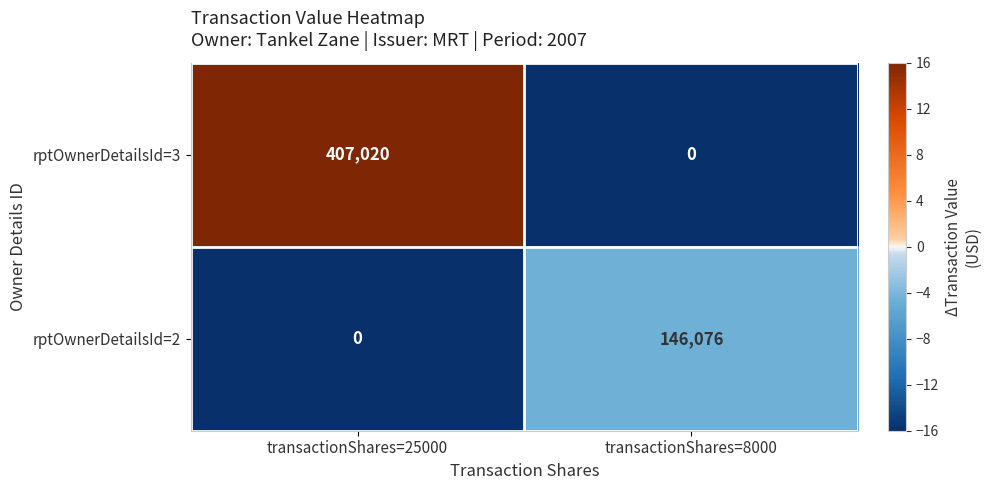

What is the average value of the rptOwnerDetailsId=2 series?

73038